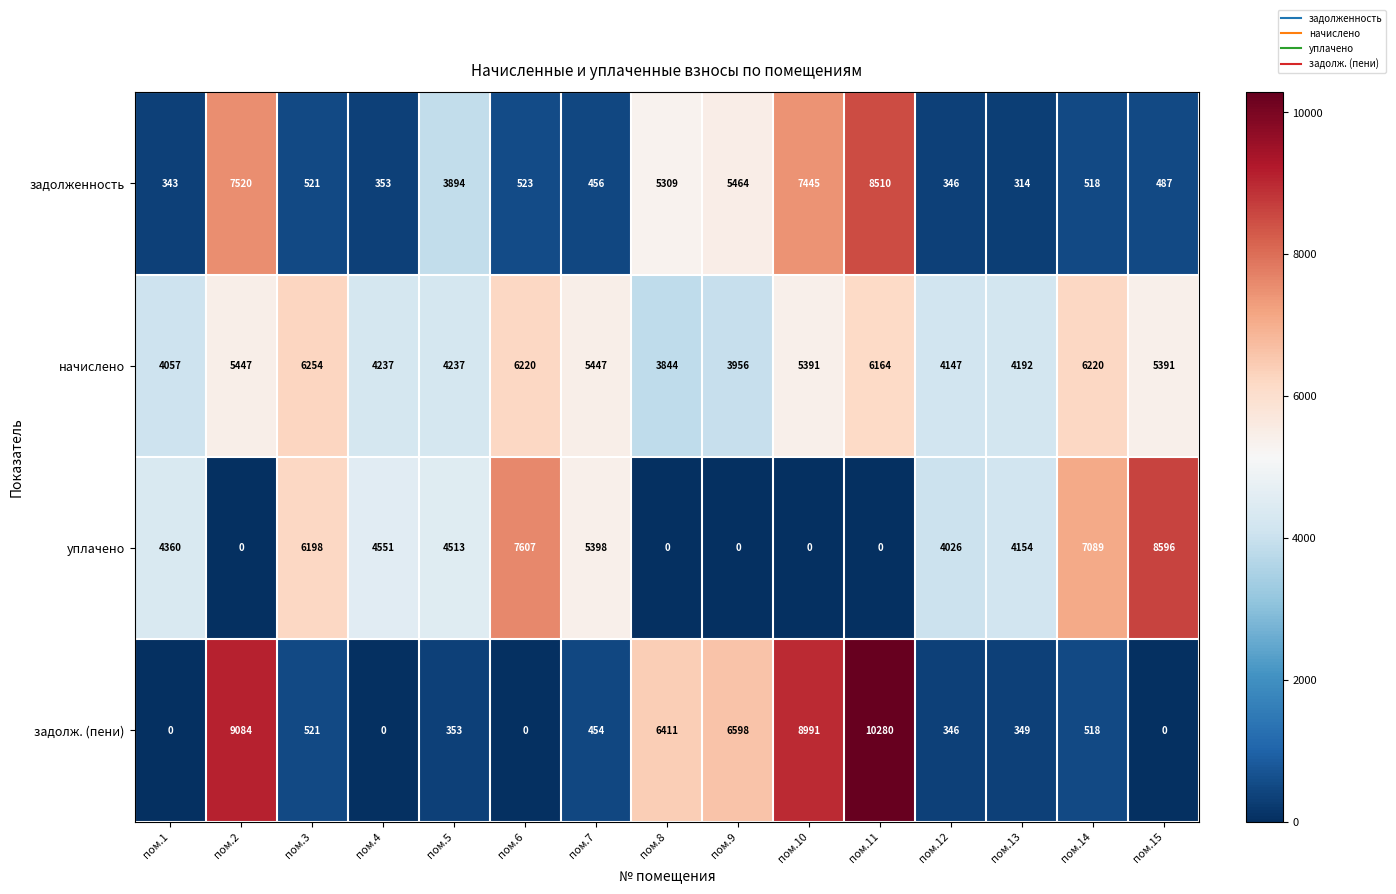

True or false: задолженность has a value of 489 at пом.13.

False